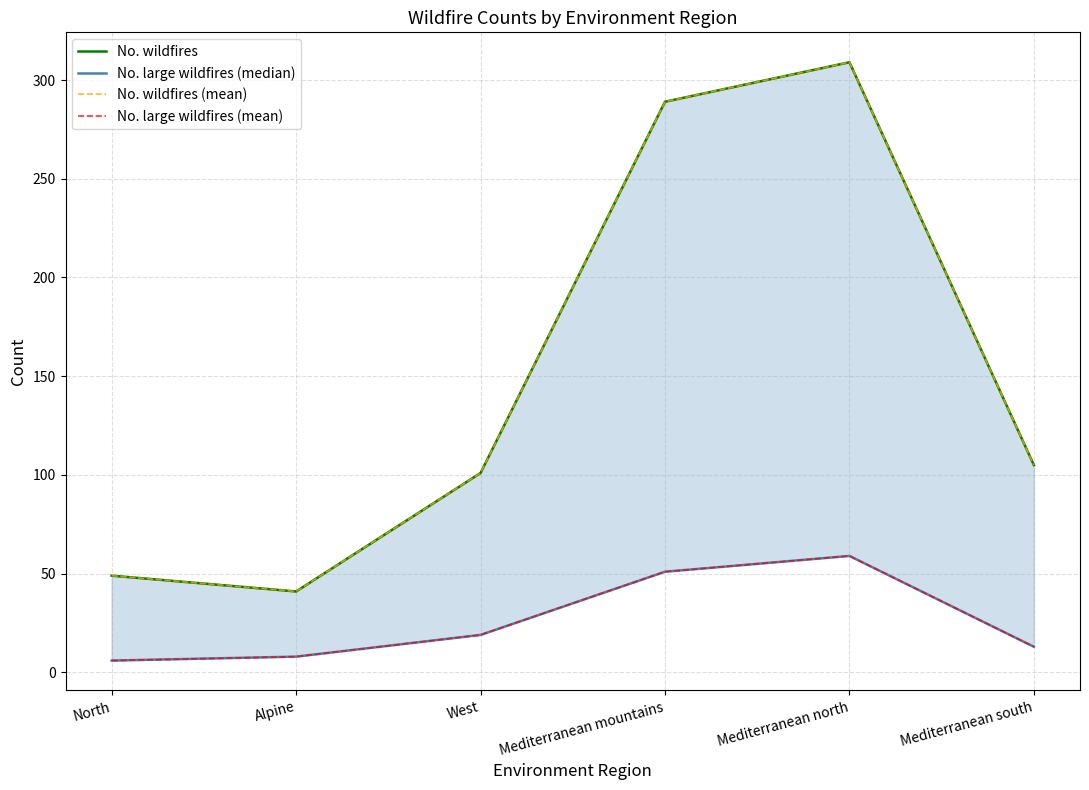

At which label is No. large wildfires (mean) closest to 32?

West